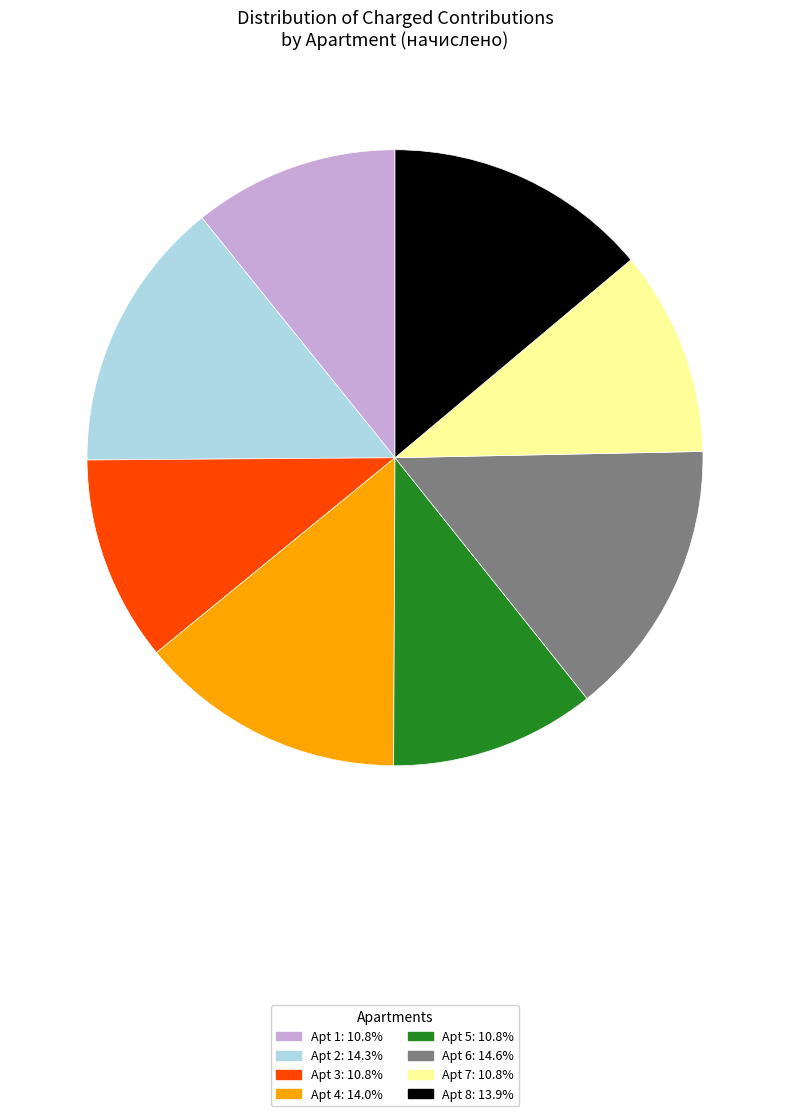

Does any single category account for the majority?

No